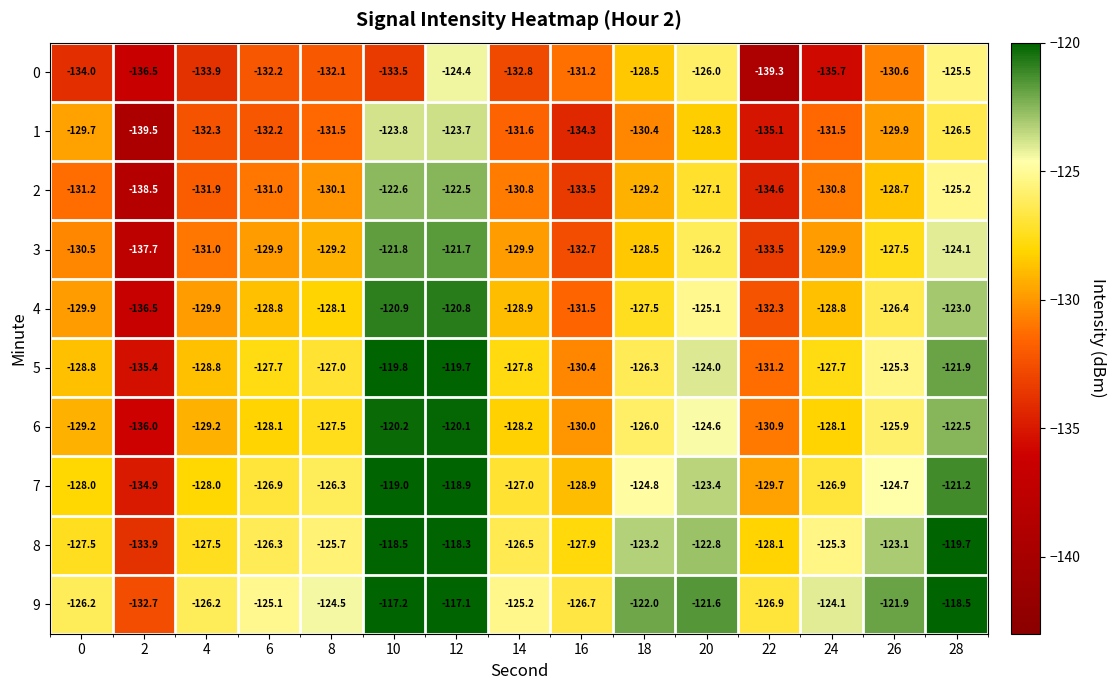

Which label corresponds to the largest value in the chart?

12